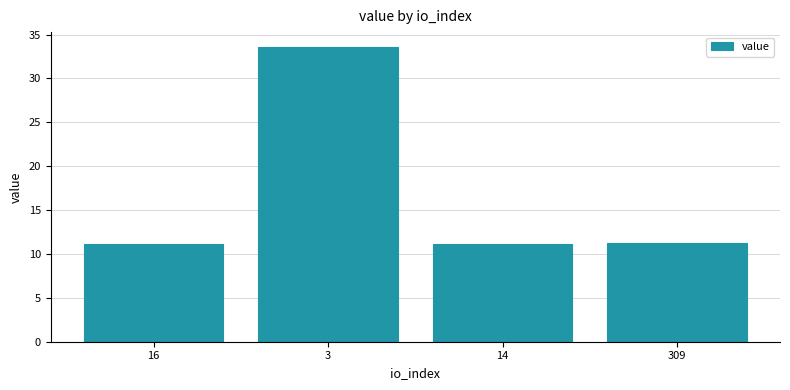

Which category has the highest value across all series?

3